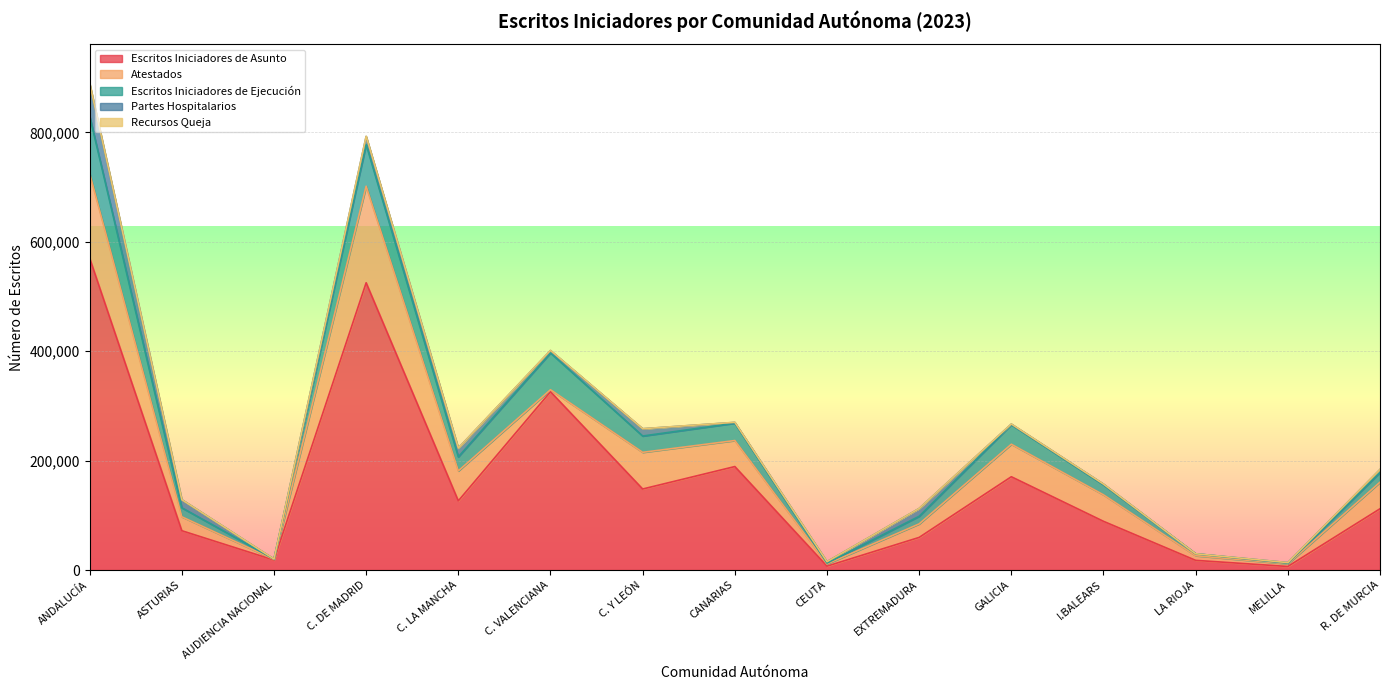

True or false: Escritos Iniciadores de Asunto has more than 1 points higher than both neighbors.

True